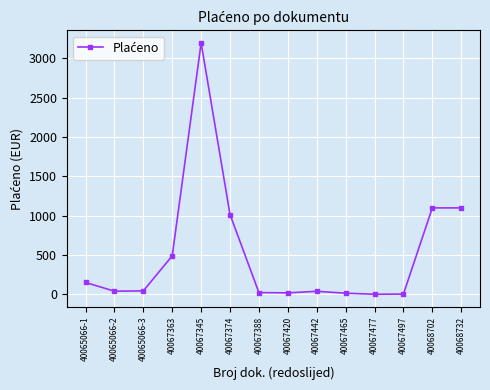

What is the label of the 12th point from the right?

40065066-3